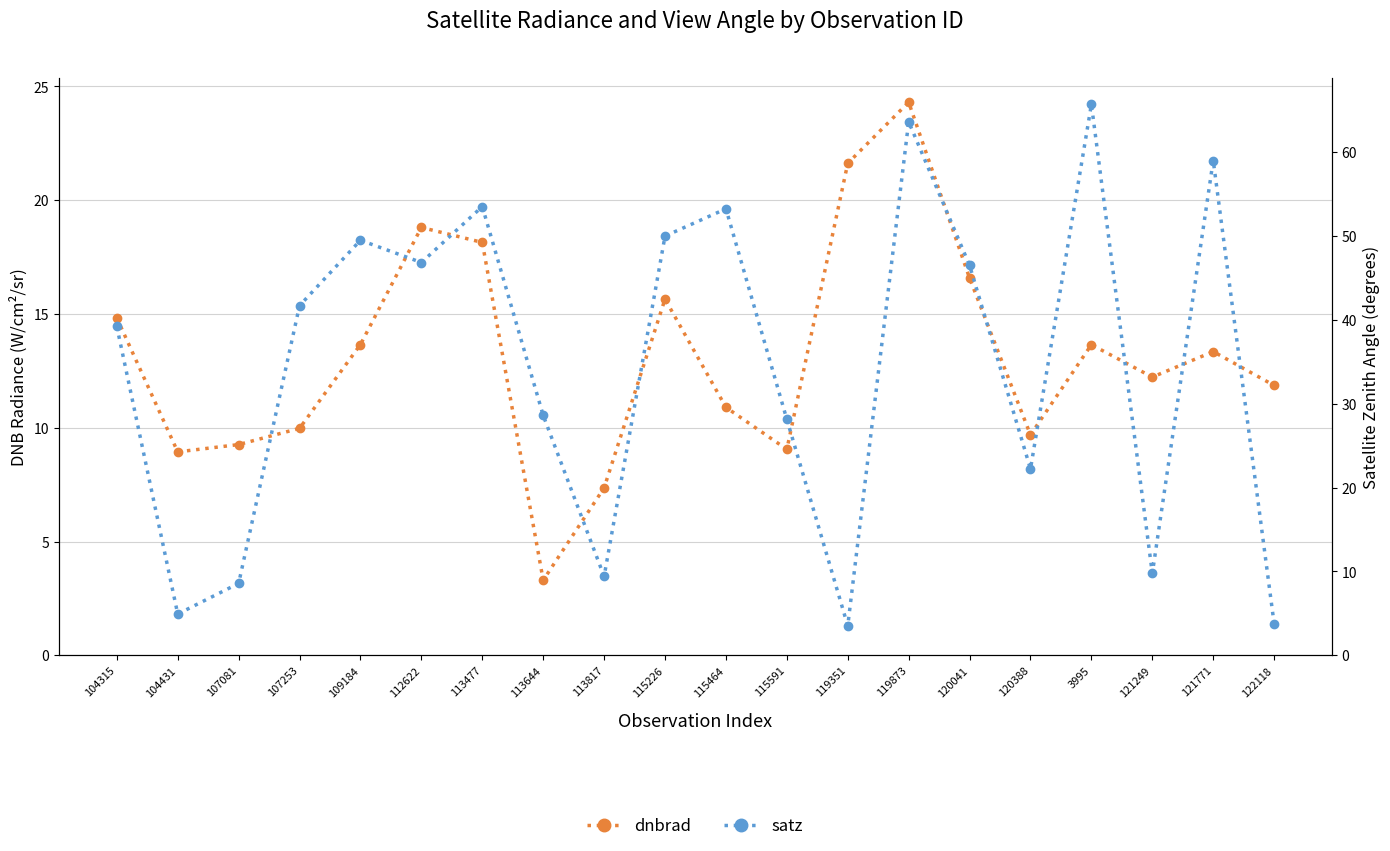

At which category is the sum across all series the highest?

119873